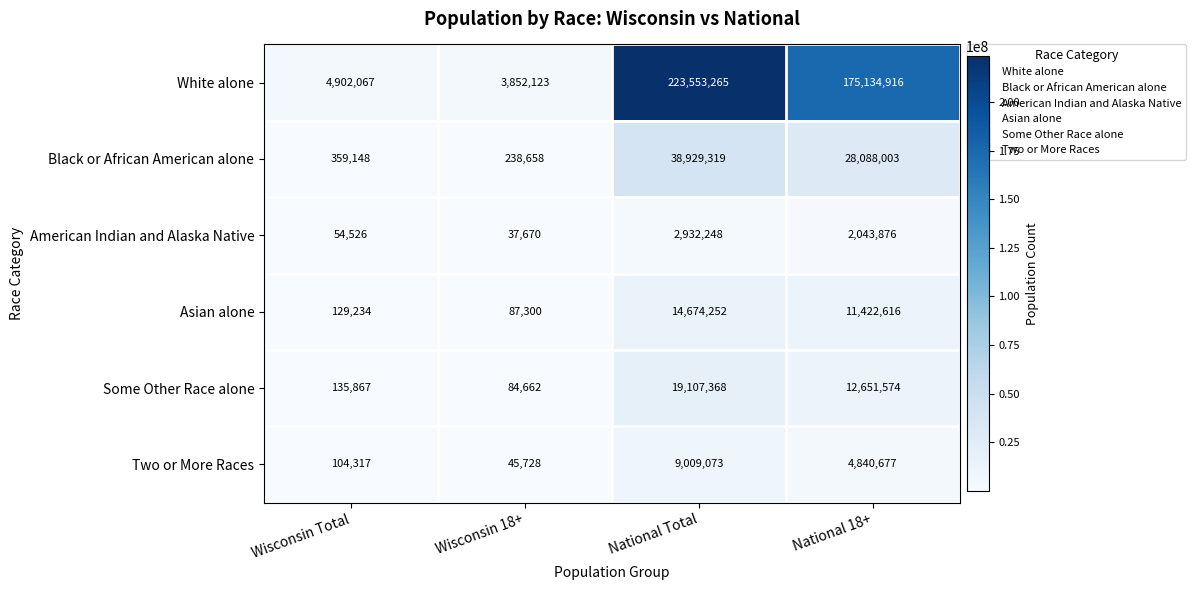

At National 18+, list the series in order from smallest to largest.

American Indian and Alaska Native, Two or More Races, Asian alone, Some Other Race alone, Black or African American alone, White alone